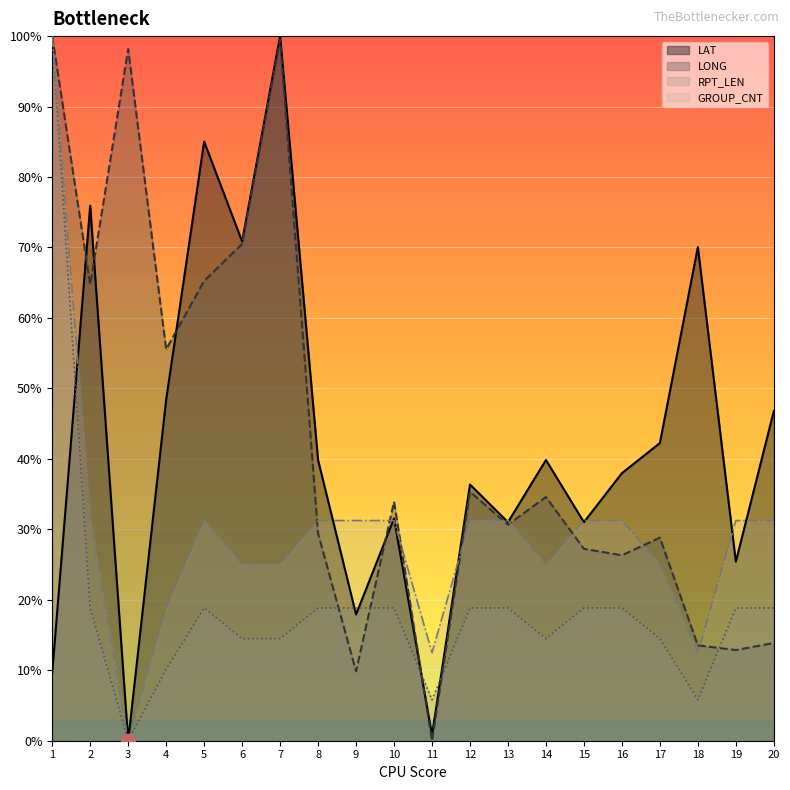

Which label corresponds to the smallest value in the chart?

3